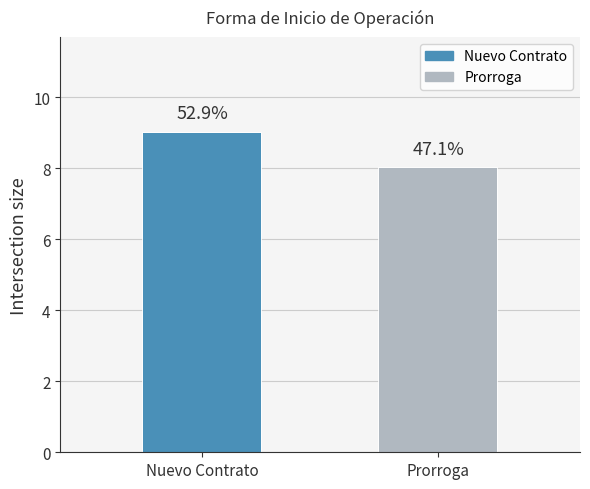

What is the change in value from Nuevo Contrato to Prorroga?

-1